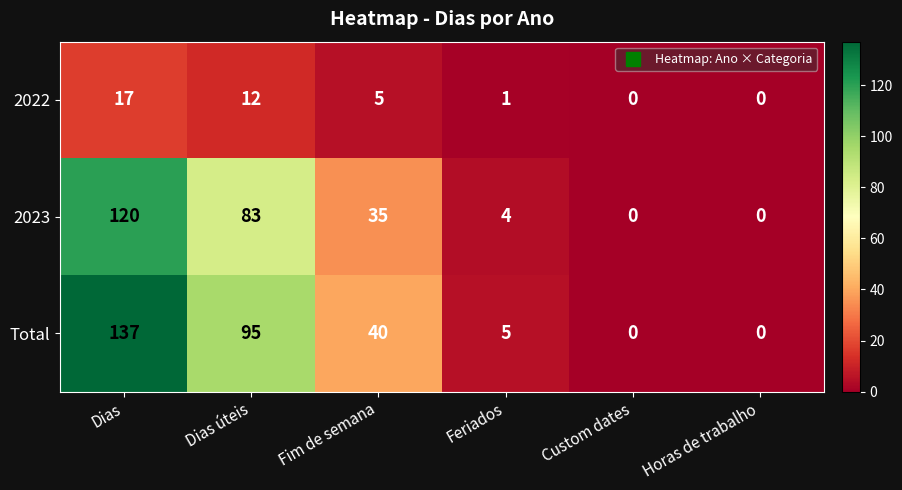

Reading left to right, list all the values displayed in this chart.

2022: Dias=17	Dias úteis=12	Fim de semana=5	Feriados=1	Custom dates=0	Horas de trabalho=0
2023: Dias=120	Dias úteis=83	Fim de semana=35	Feriados=4	Custom dates=0	Horas de trabalho=0
Total: Dias=137	Dias úteis=95	Fim de semana=40	Feriados=5	Custom dates=0	Horas de trabalho=0